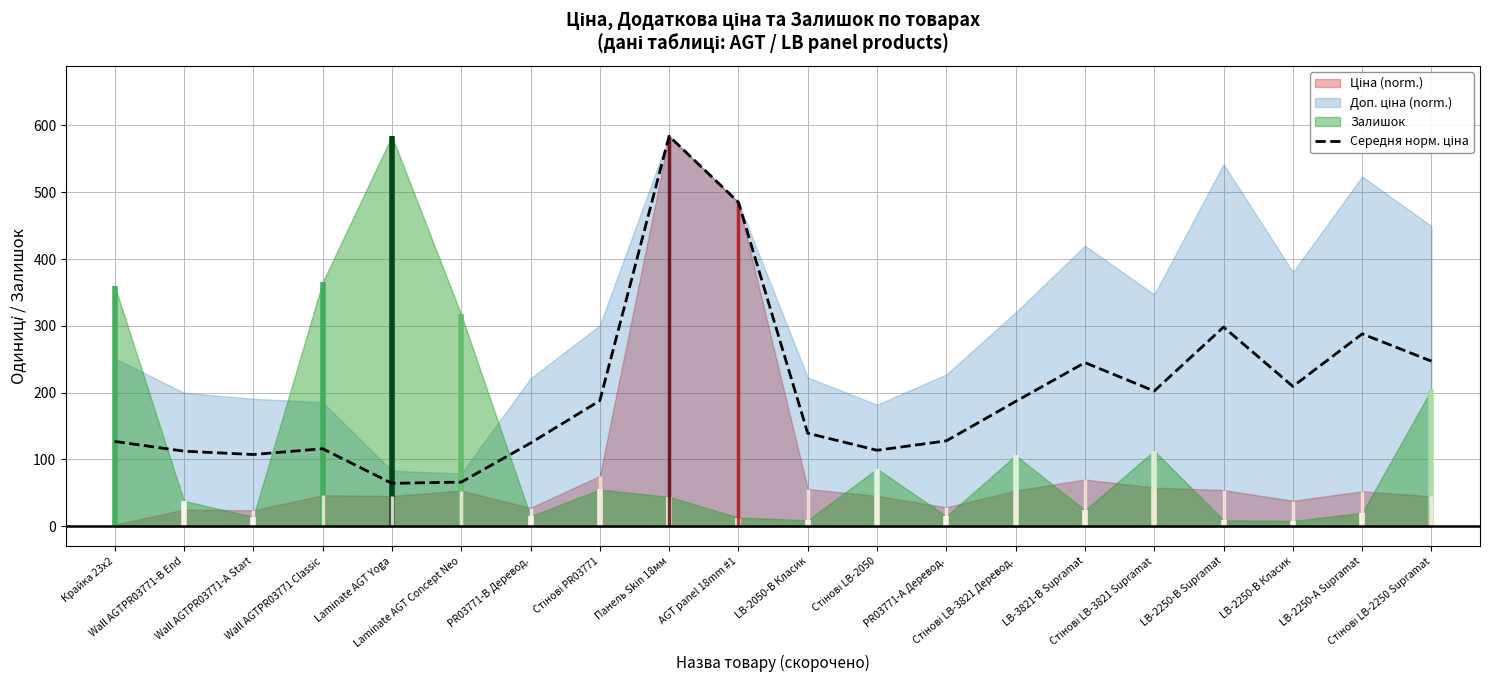

List the labels in order of value, largest first.

Панель Skin 18мм, AGT panel 18mm #1, LB-2250-В Supramat, LB-2250-А Supramat, Стінові LB-2250 Supramat, LB-3821-В Supramat, LB-2250-В Класик, Стінові LB-3821 Supramat, Стінові PR03771, Стінові LB-3821 Деревод., LB-2050-В Класик, PR03771-А Деревод., Крайка 23x2, PR03771-B Деревод., Wall AGTPR03771 Classic, Стінові LB-2050, Wall AGTPR03771-B End, Wall AGTPR03771-A Start, Laminate AGT Concept Neo, Laminate AGT Yoga